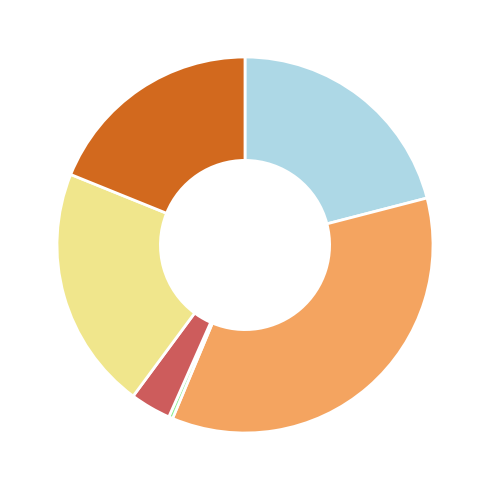

Is there a majority slice in this chart?

No